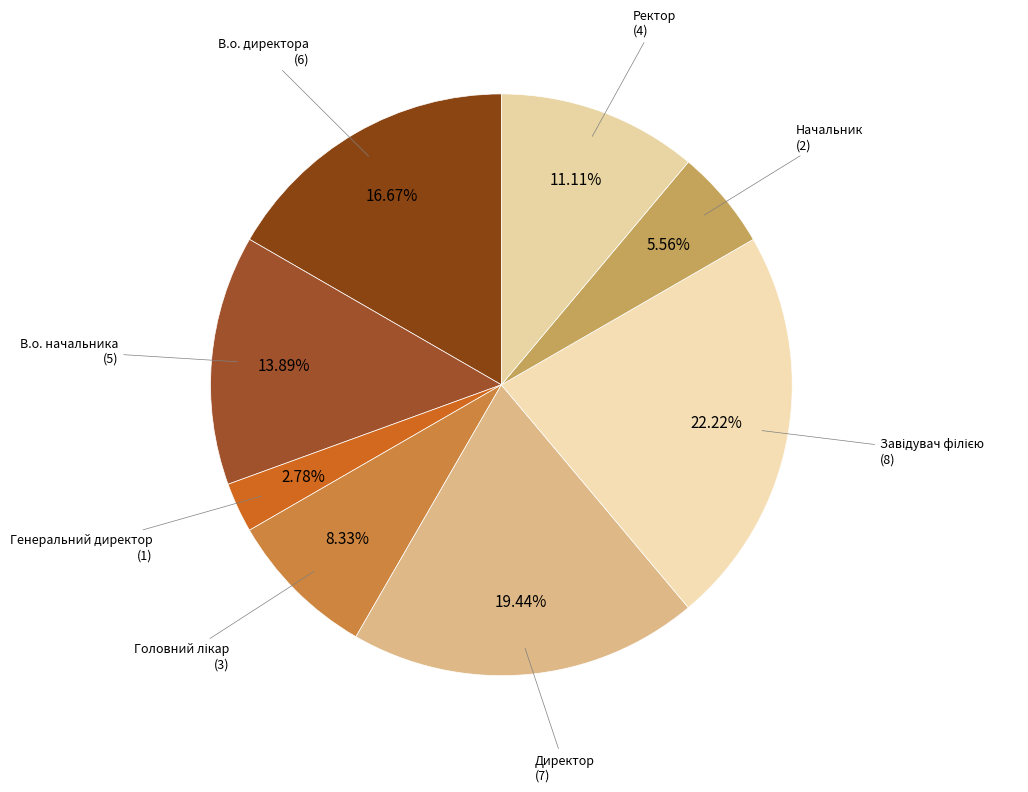

Is Генеральний директор the majority of the pie?

No